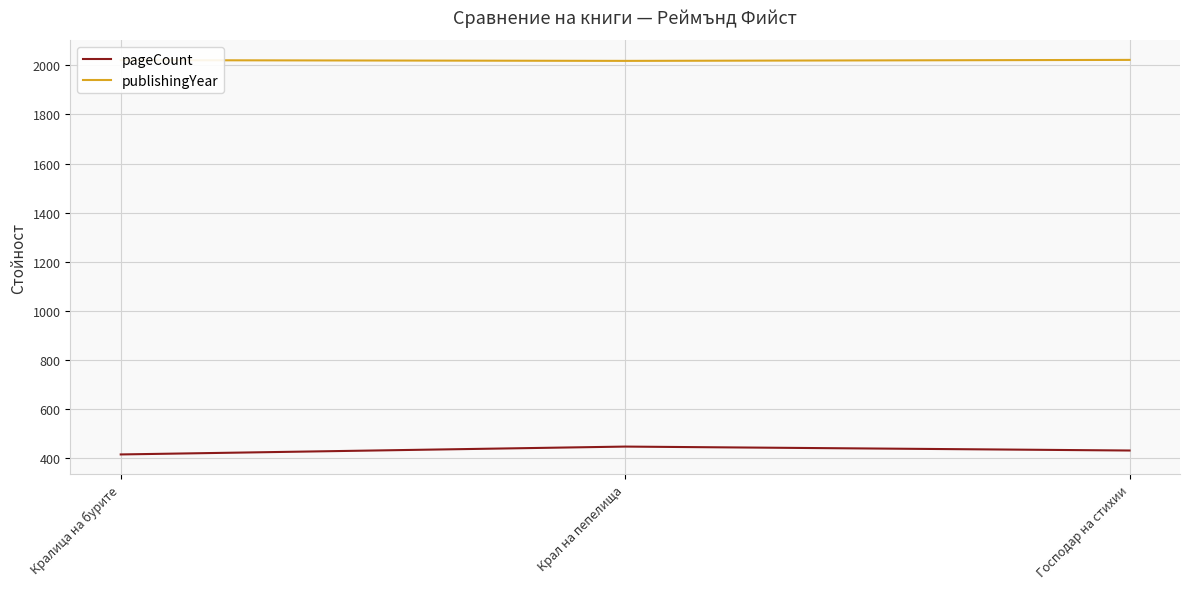

Rank the series by their maximum value, from highest to lowest.

publishingYear, pageCount